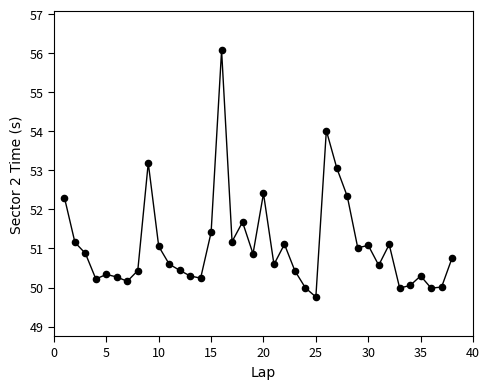

What is the range of X values (max minus min)?

37.0